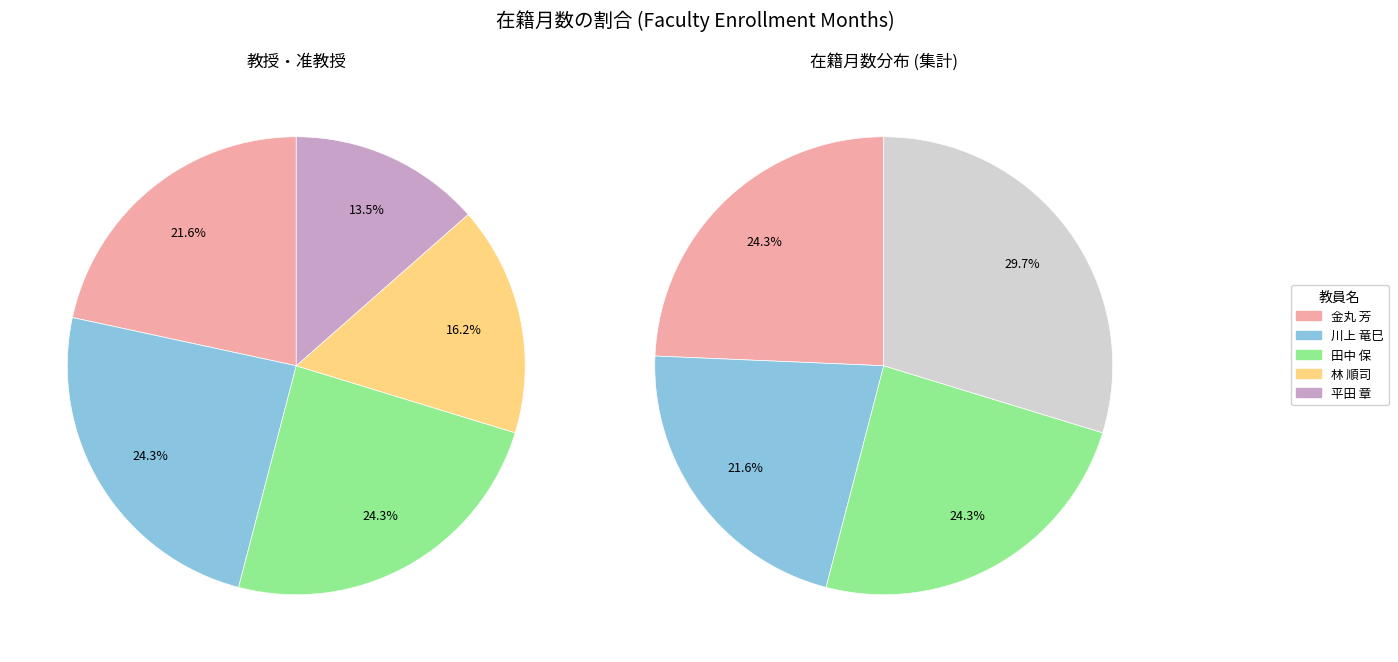

To the nearest percent, what is the average slice percentage?

20%